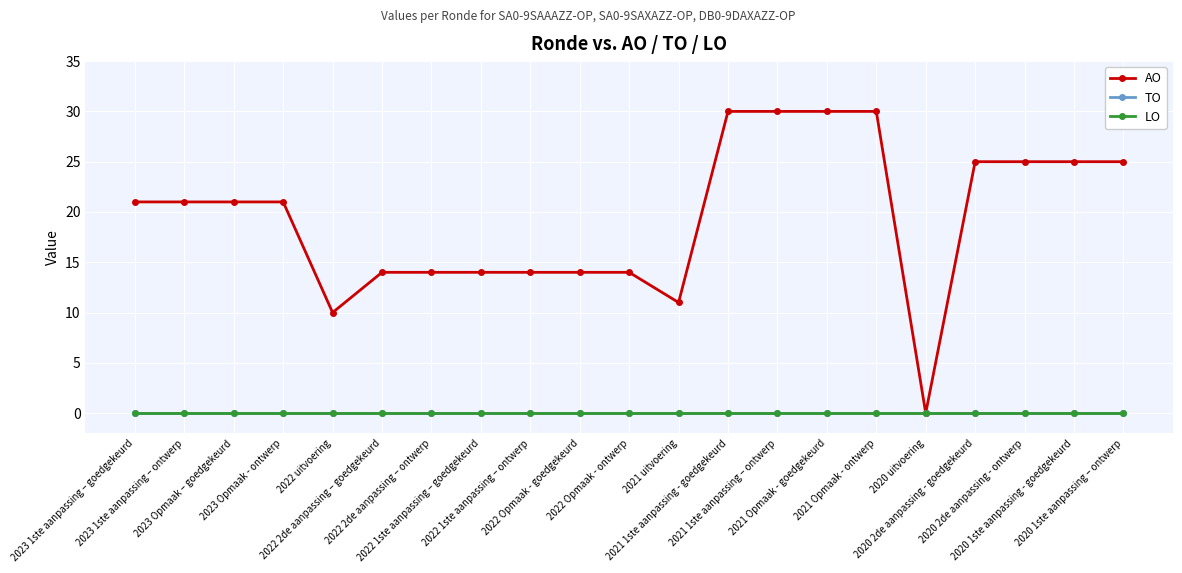

Count the AO values in the range 14 to 25.

14